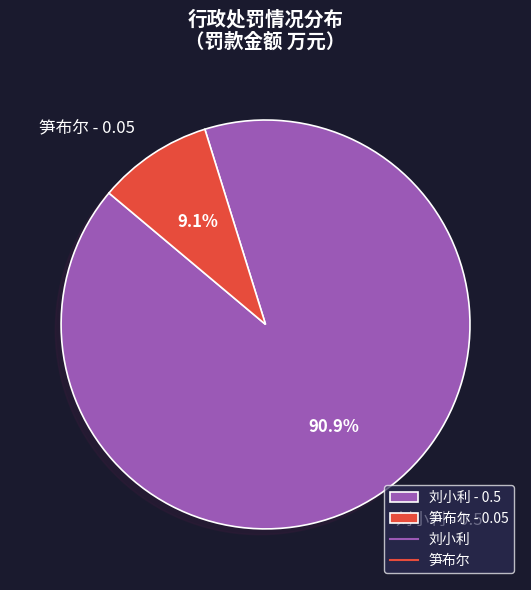

How many slices are in this pie chart?

2